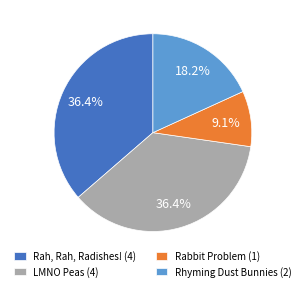

How much of the chart is everything except Rhyming Dust Bunnies?

81.8%